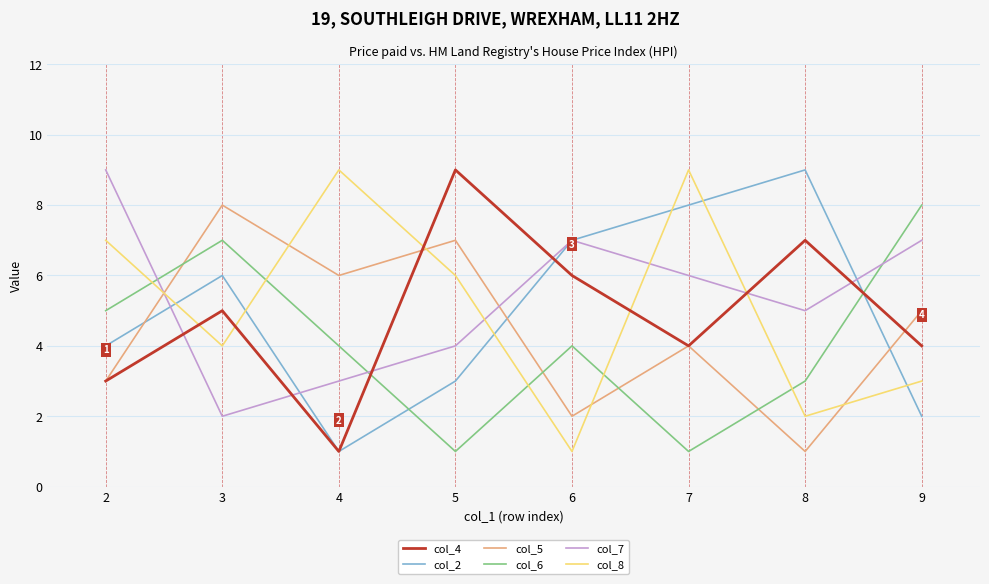

What is the maximum value shown in the chart?

9